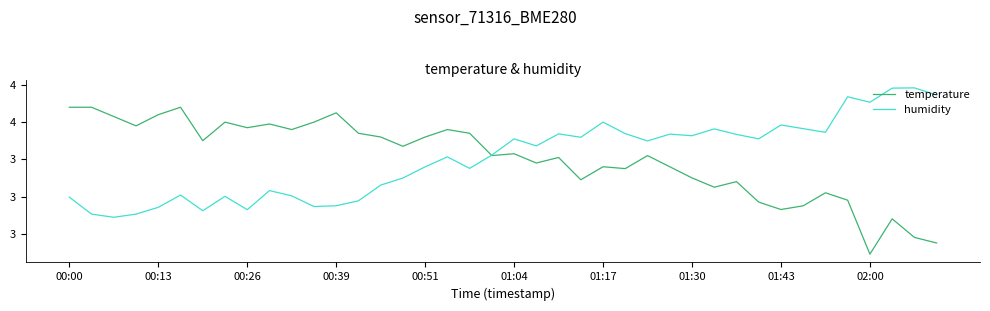

What are all the series names shown in the legend?

temperature, humidity